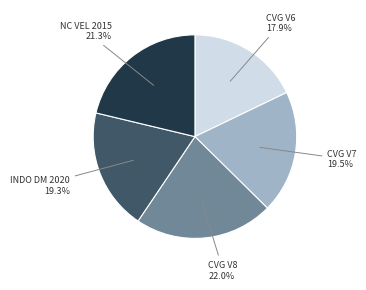

Is there a majority slice in this chart?

No